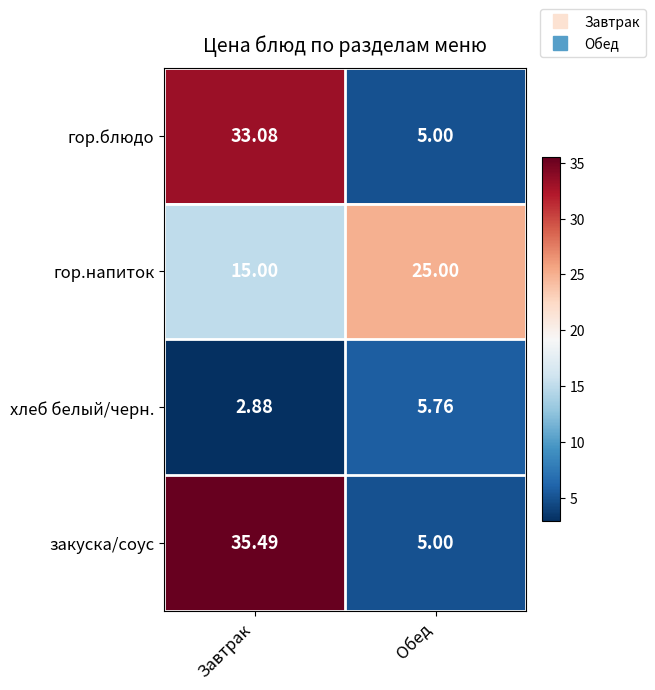

Which series has the widest spread of values?

закуска/соус